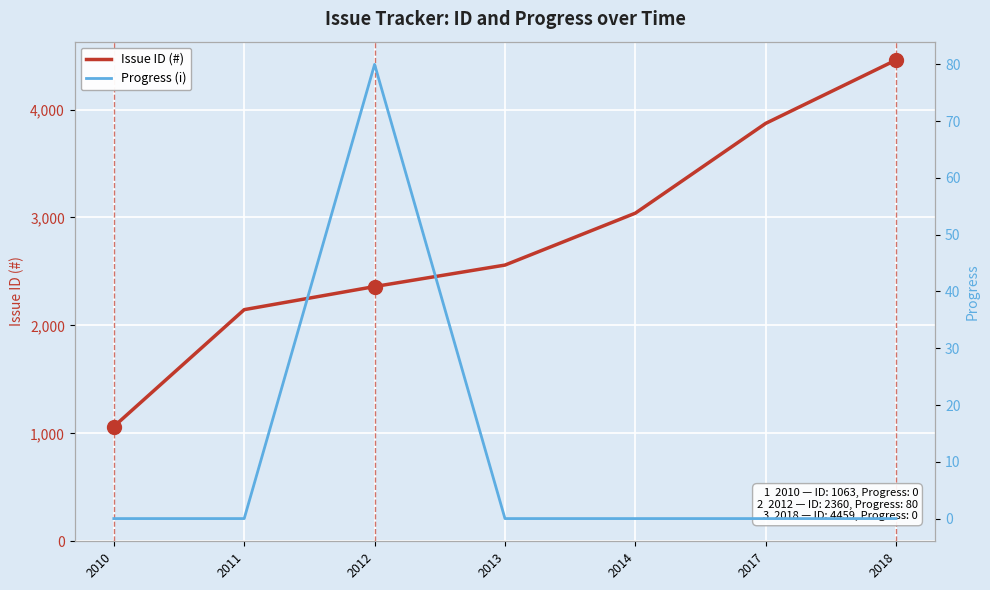

Count the number of categories in the chart.

7